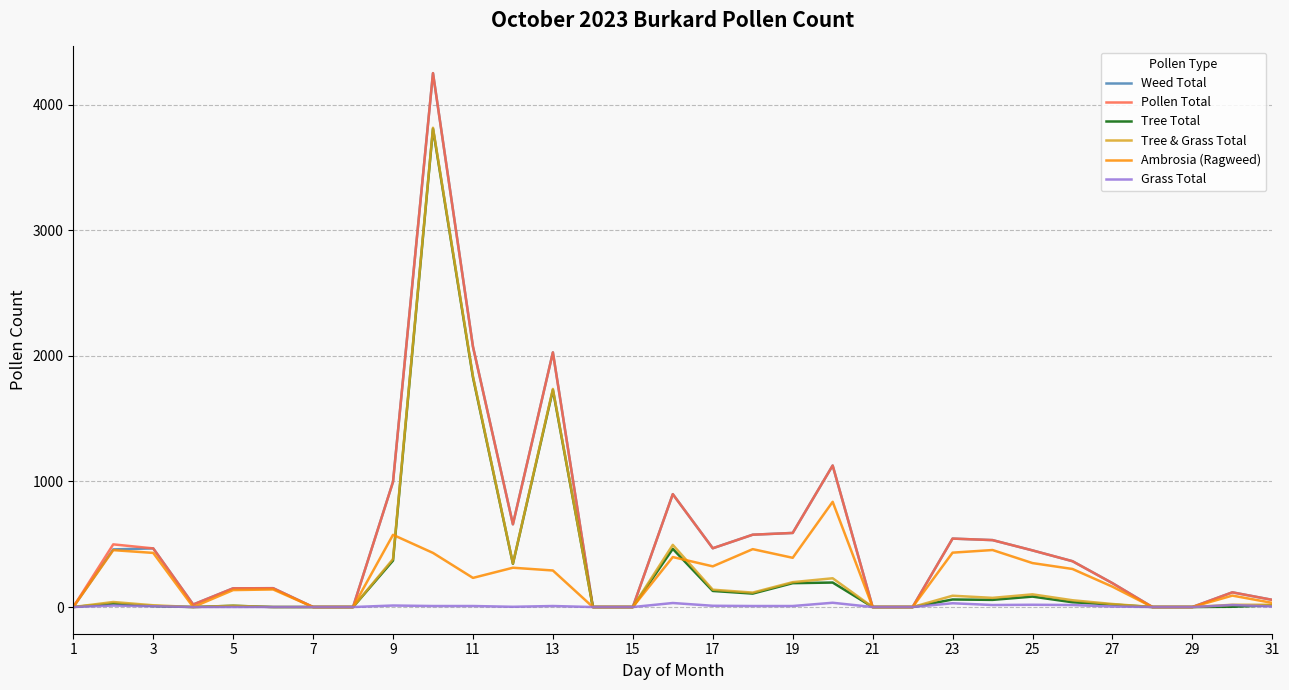

What is the maximum value for Tree Total?

3809